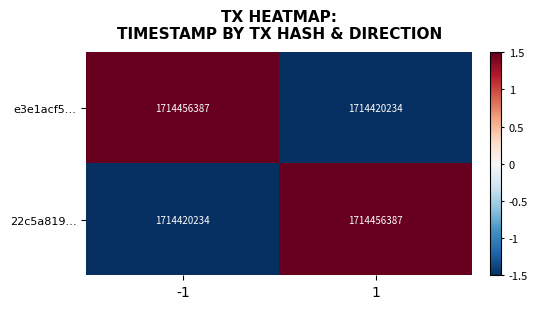

True or false: e3e1acf5… has a value of 1714420234 at 1.

True